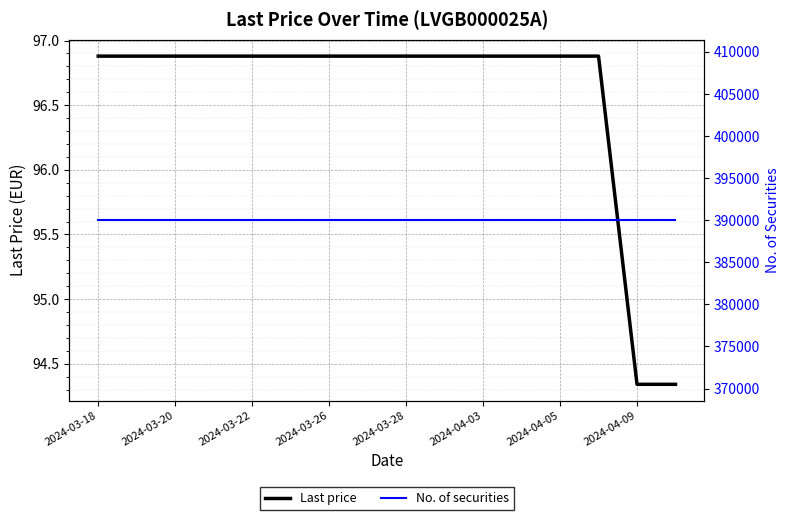

What is the value of the Last price point at the 4th from the left?

96.9